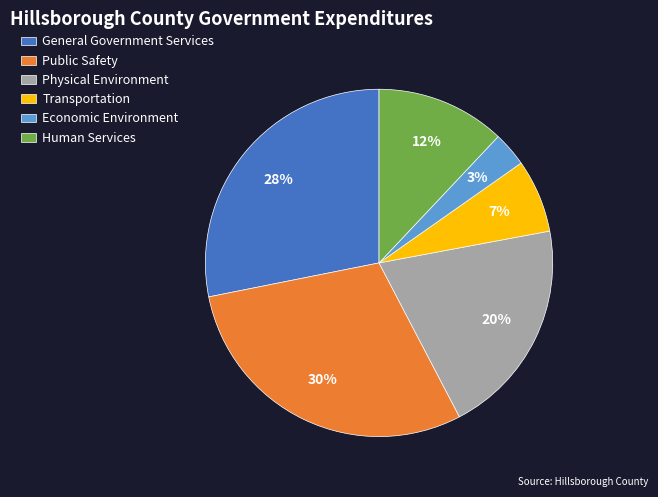

Is there a majority slice in this chart?

No